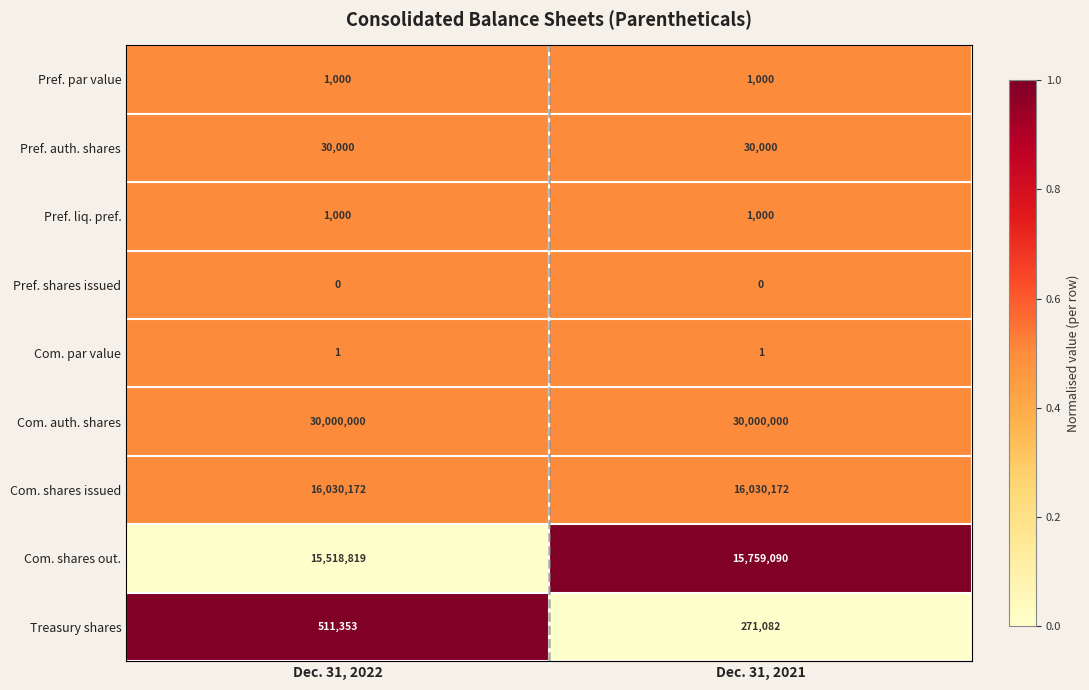

Is it true that Com. shares out. equals 7184956 at Dec. 31, 2021?

False